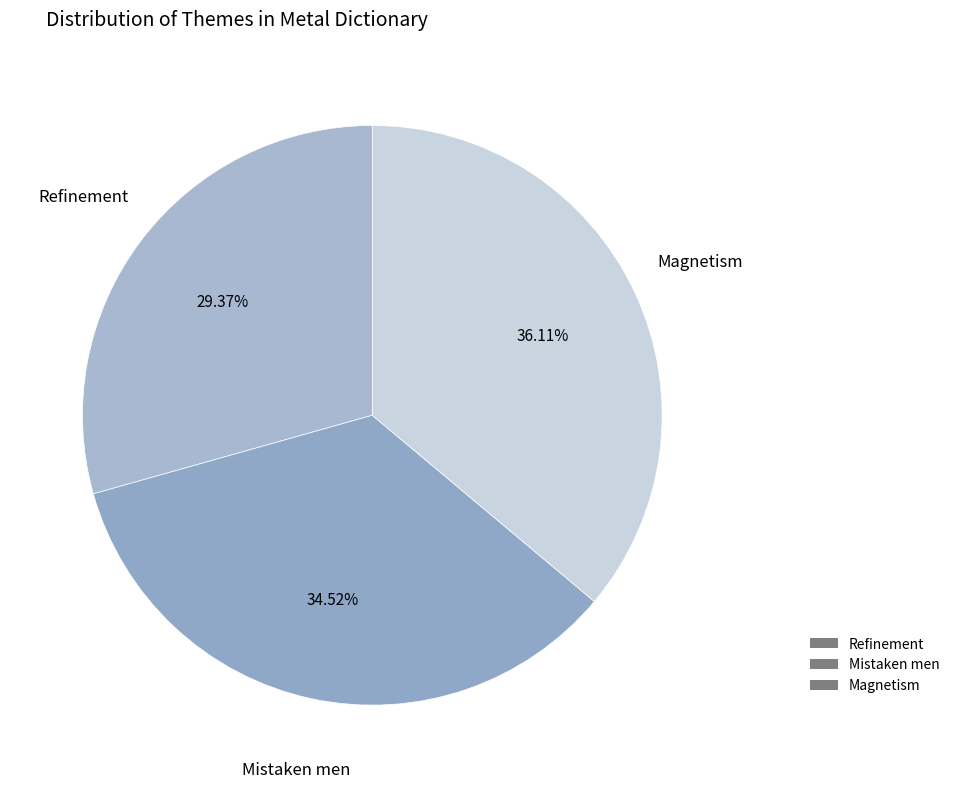

How many slices are in this pie chart?

3